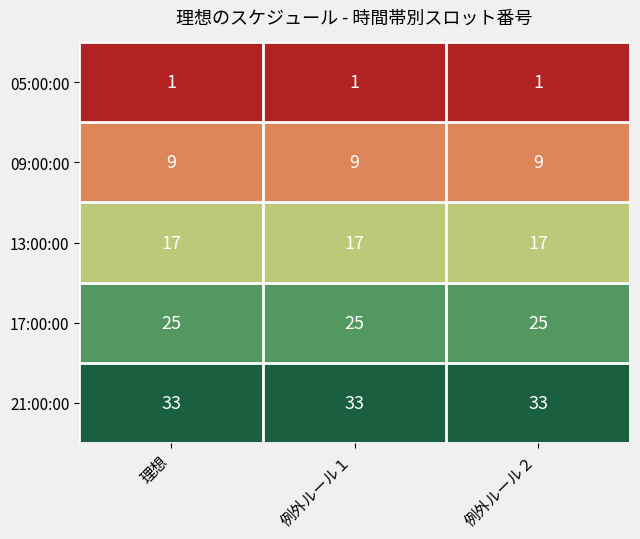

Rank the series by their maximum value, from lowest to highest.

05:00:00, 09:00:00, 13:00:00, 17:00:00, 21:00:00